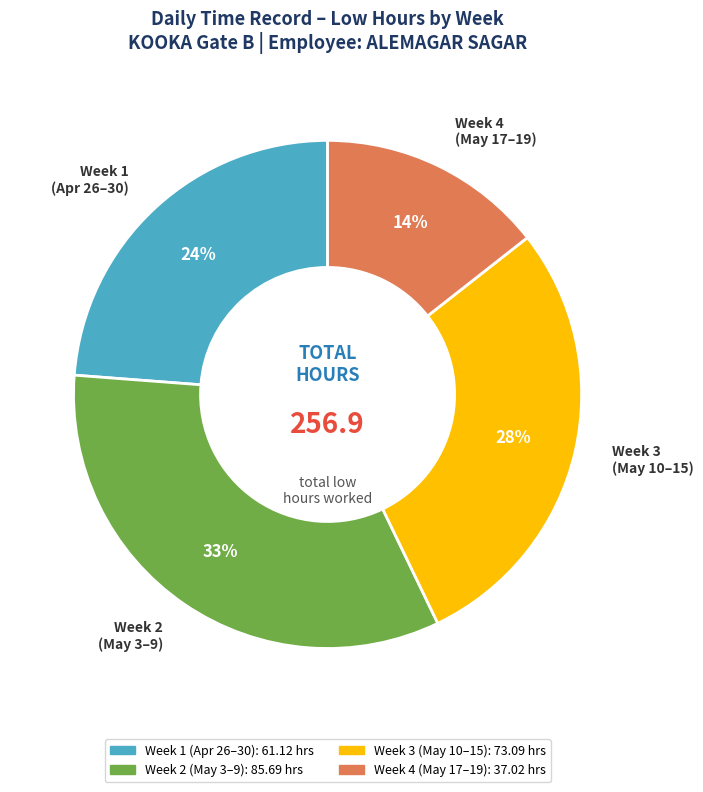

To the nearest percent, what is the difference between the largest and smallest slice percentages?

19%